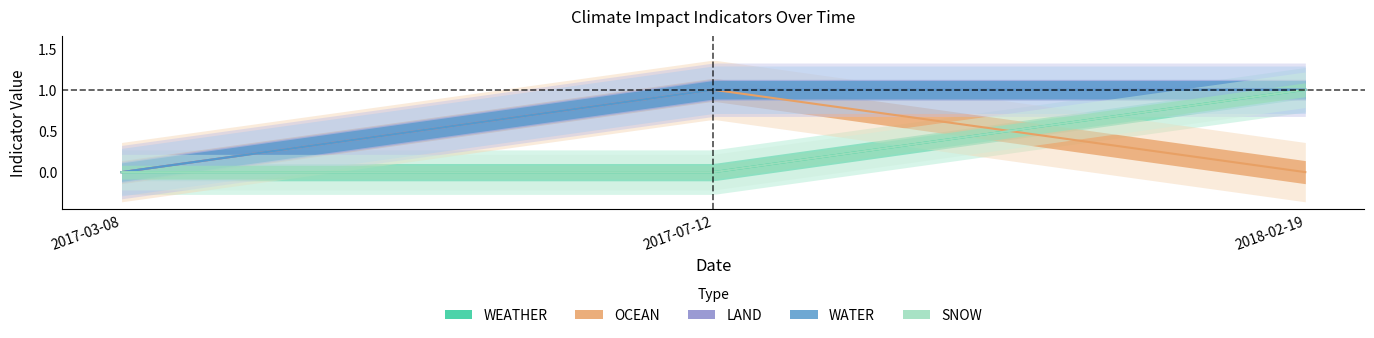

Is it true that WATER equals 0 at 2017-03-08?

True